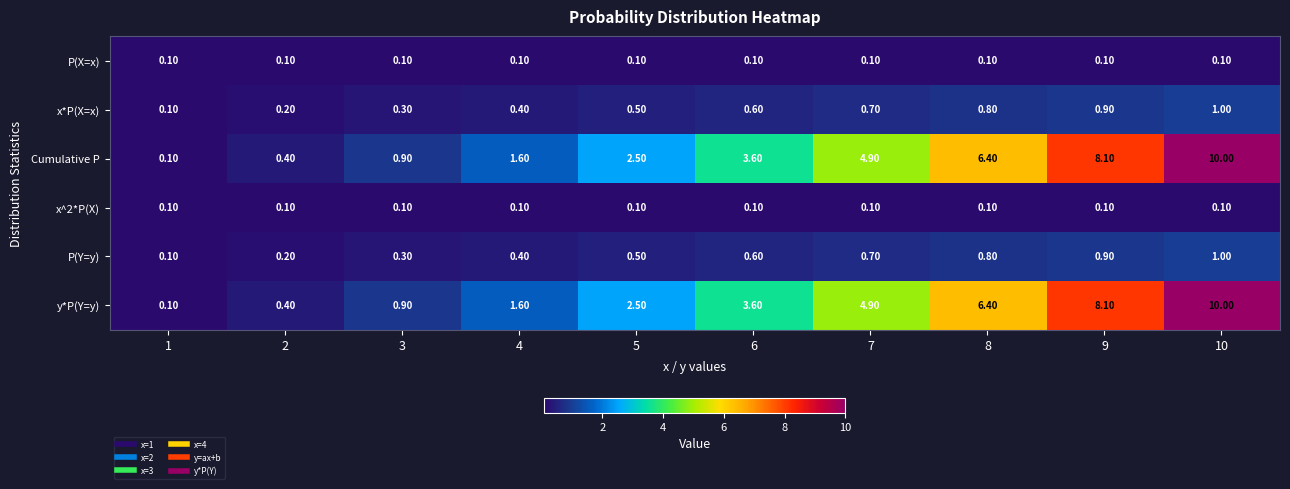

Count the number of data series in this chart.

6